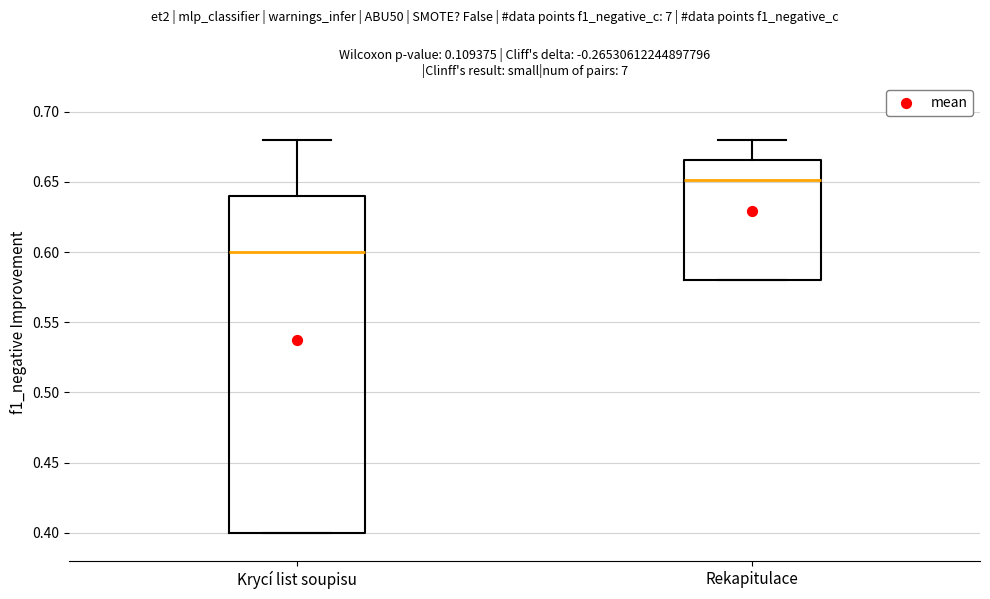

Where does the median line of the box for Rekapitulace sit on the y-axis? The values are not printed on the chart, so give them approximately, as read against the axis.

0.650